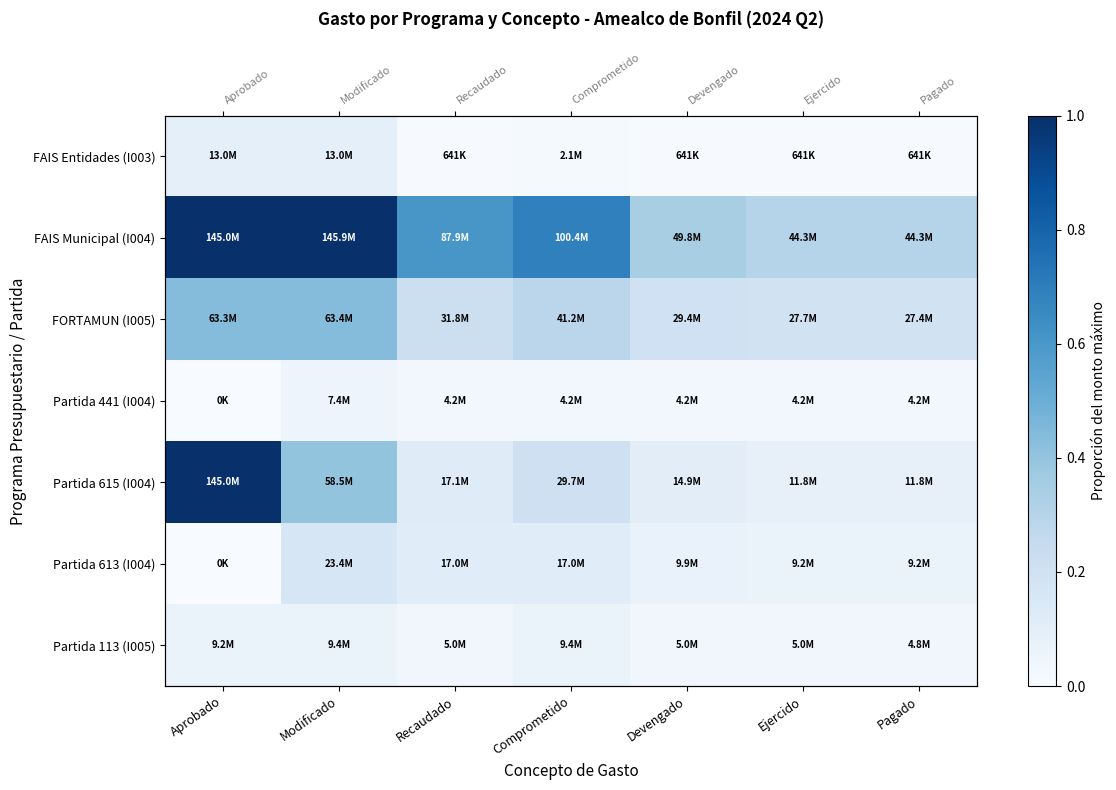

What is the difference between the maximum and minimum values in the Partida 613 (I004) series?

0.2